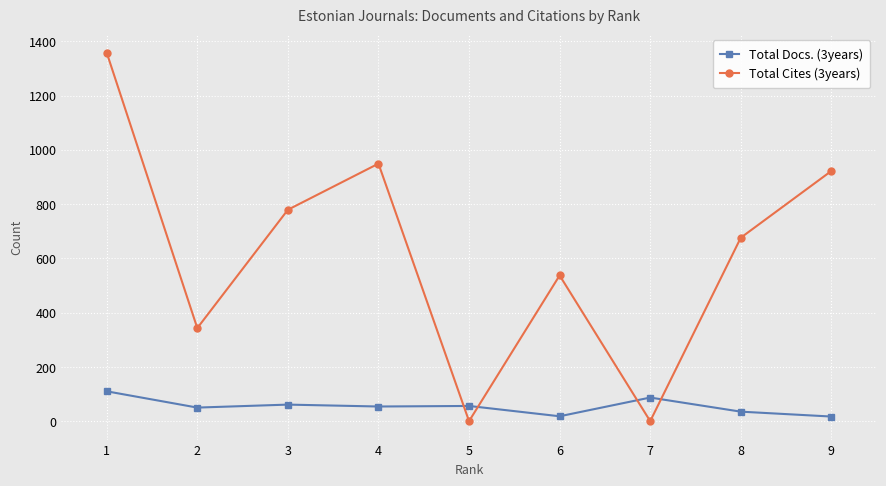

How many data points in Total Docs. (3years) are less than 54?

4